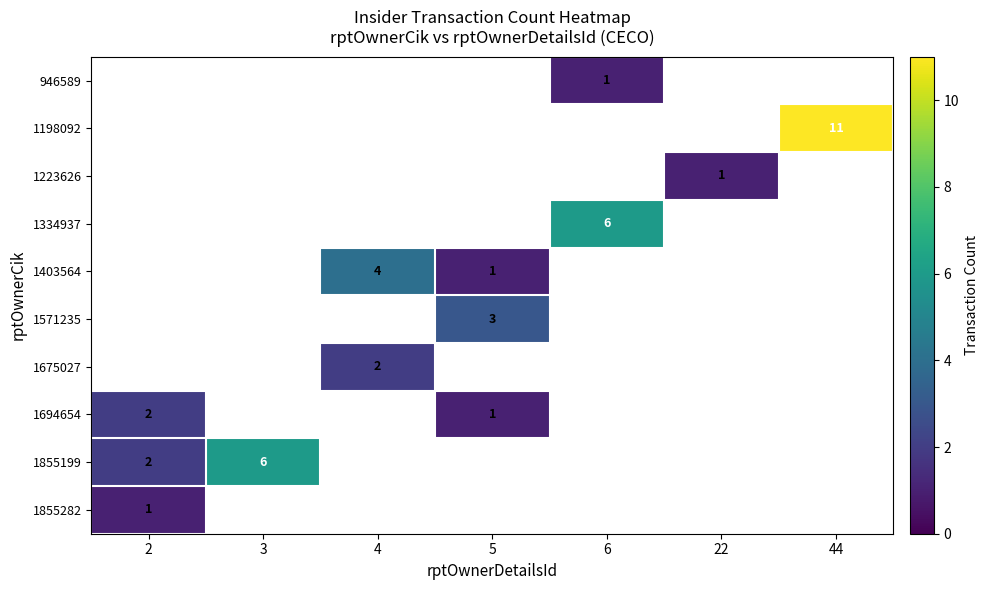

The value of 1675027 at 4 is 2. True or false?

True